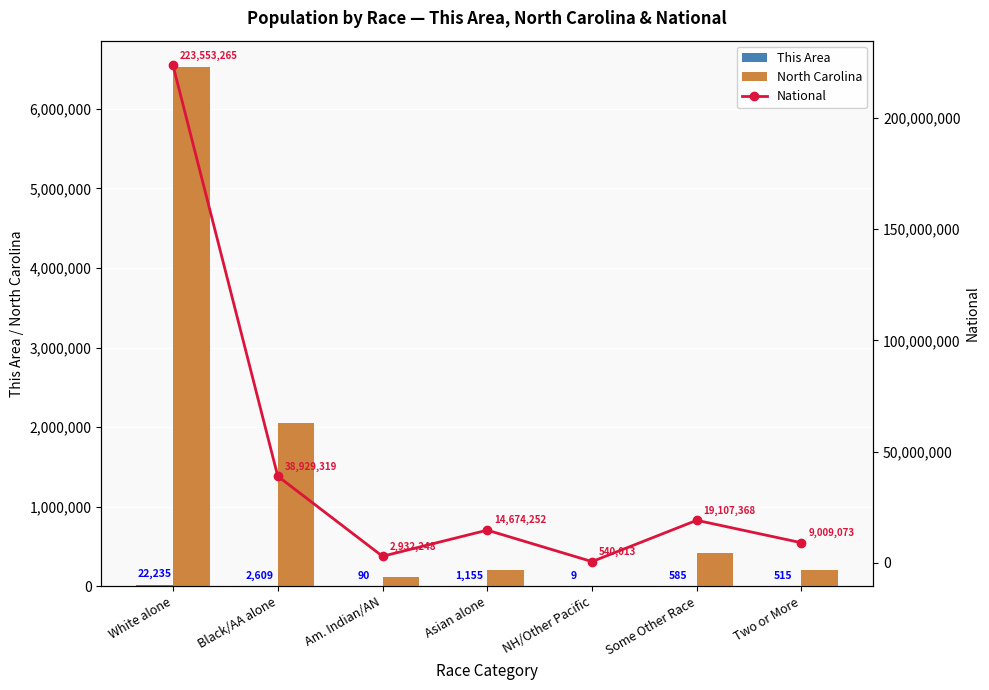

Is it true that North Carolina equals 122110 at Am. Indian/AN?

True